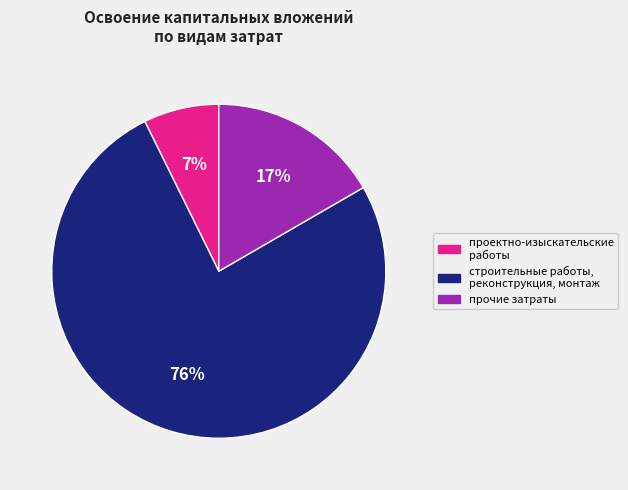

How many slices are in this pie chart?

3